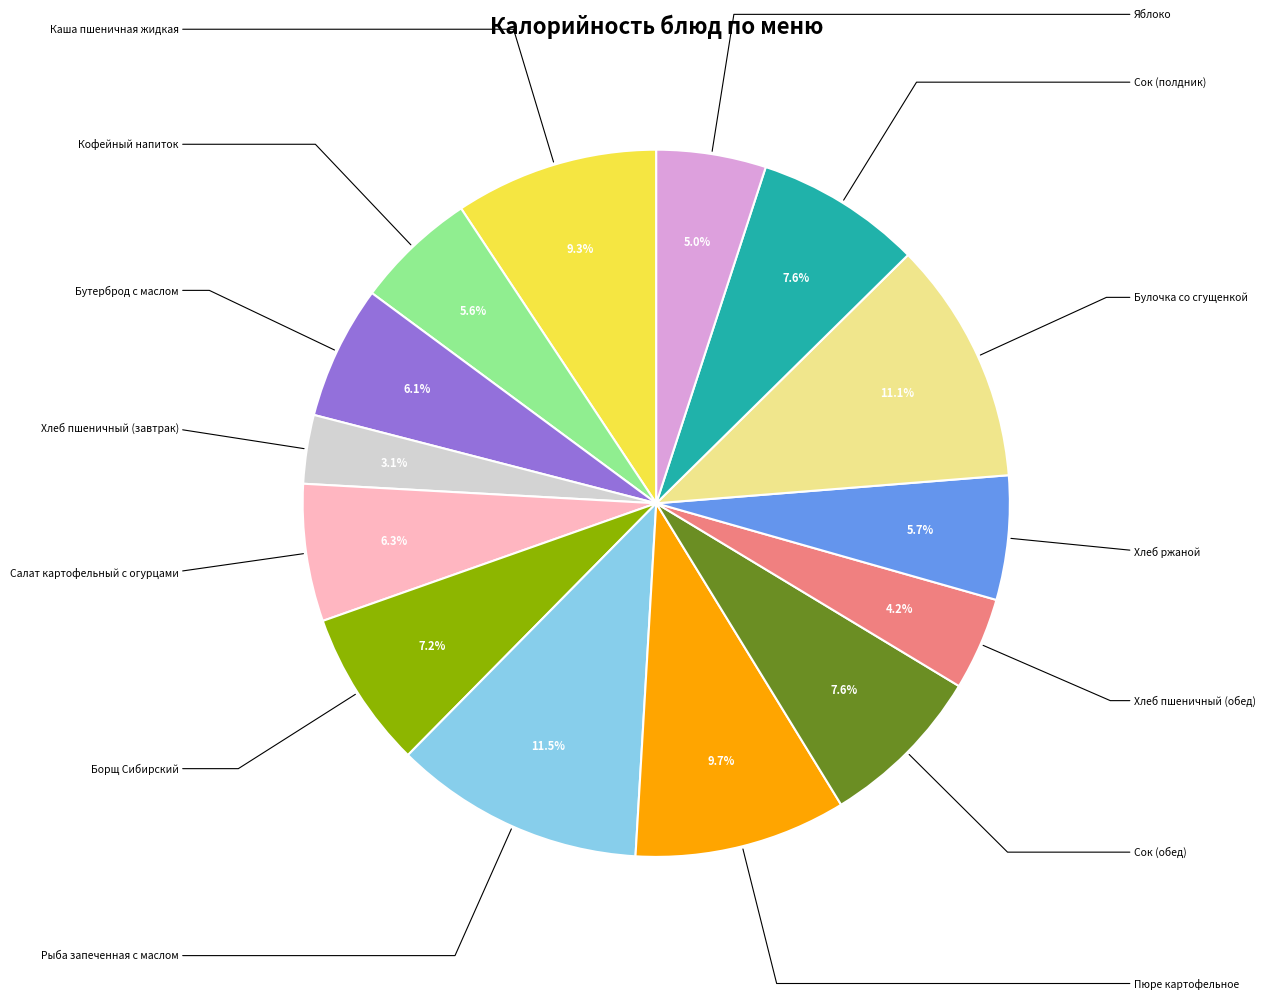

Does any single category account for the majority?

No